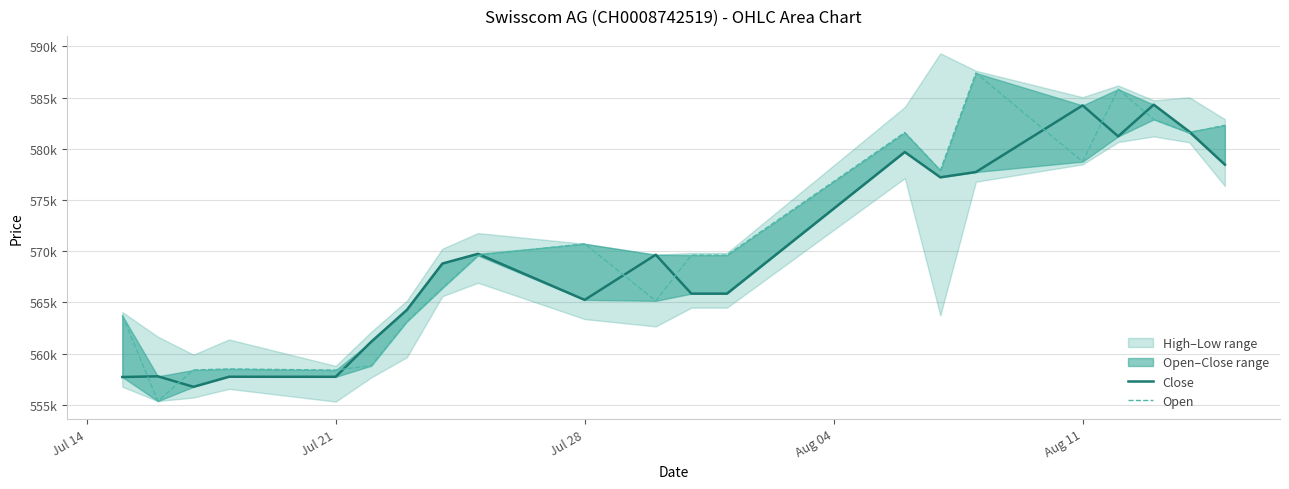

True or false: Open has a value of 892922 at 6.

False